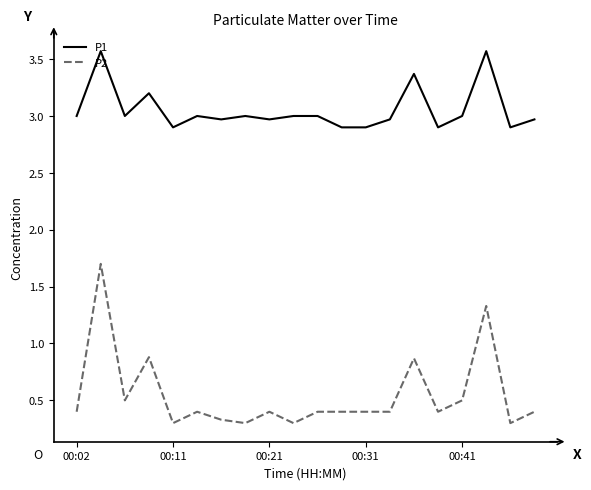

Which series has the largest range (max minus min)?

P2